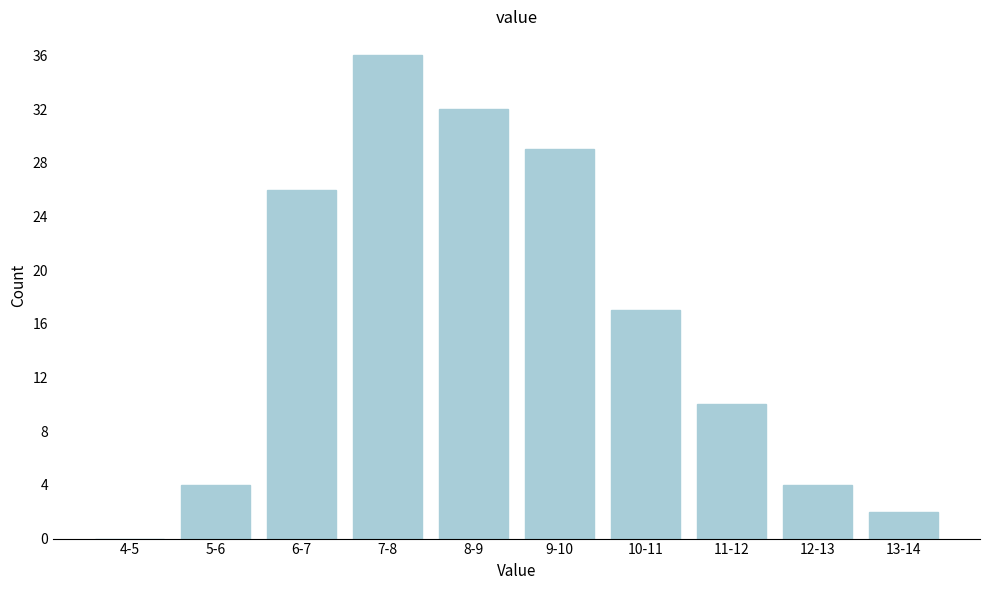

Reading left to right, extract all data points from this chart.

4-5=0	5-6=4	6-7=26	7-8=36	8-9=32	9-10=29	10-11=17	11-12=10	12-13=4	13-14=2